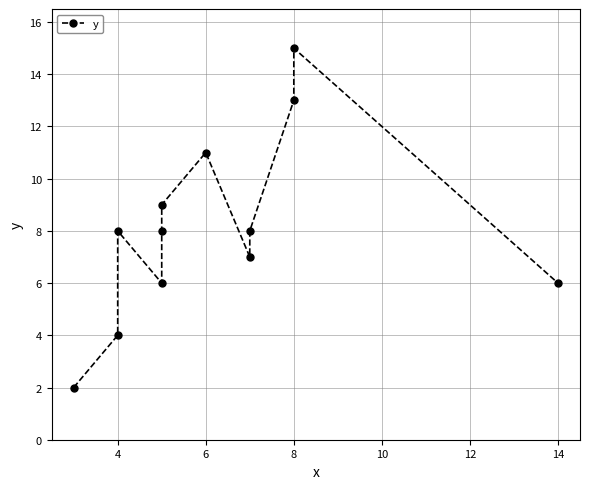

What is the difference between the values at 4 and 8?

7